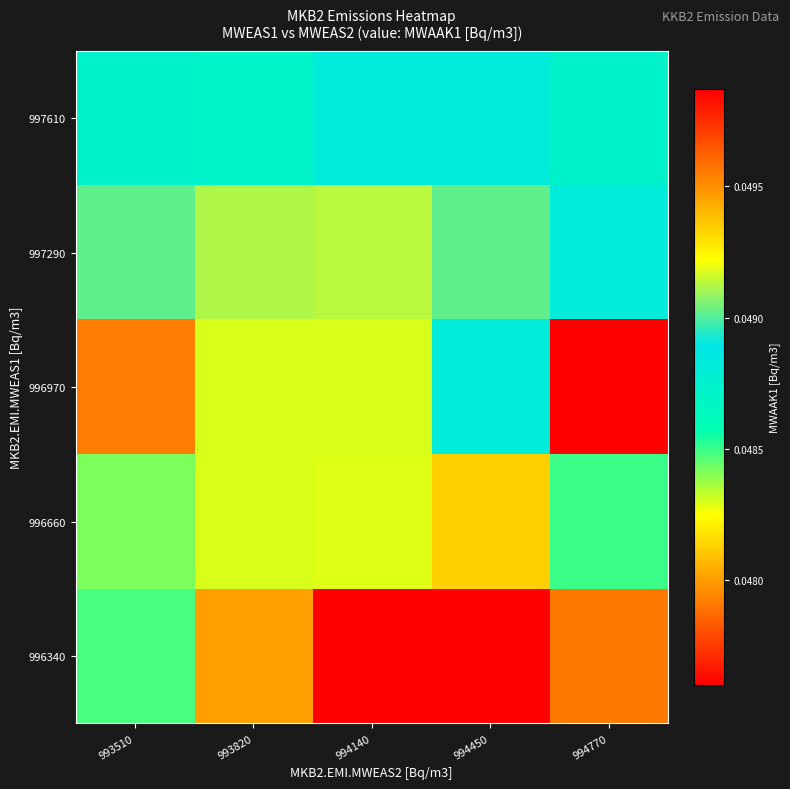

What is the total value across all series at 993510?

0.2